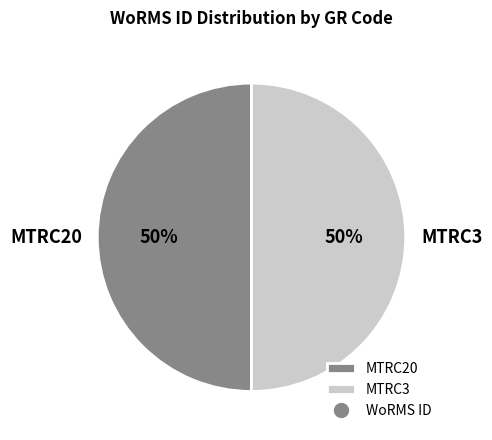

Approximately how many times larger is the value at MTRC20 compared to MTRC3?

1.0